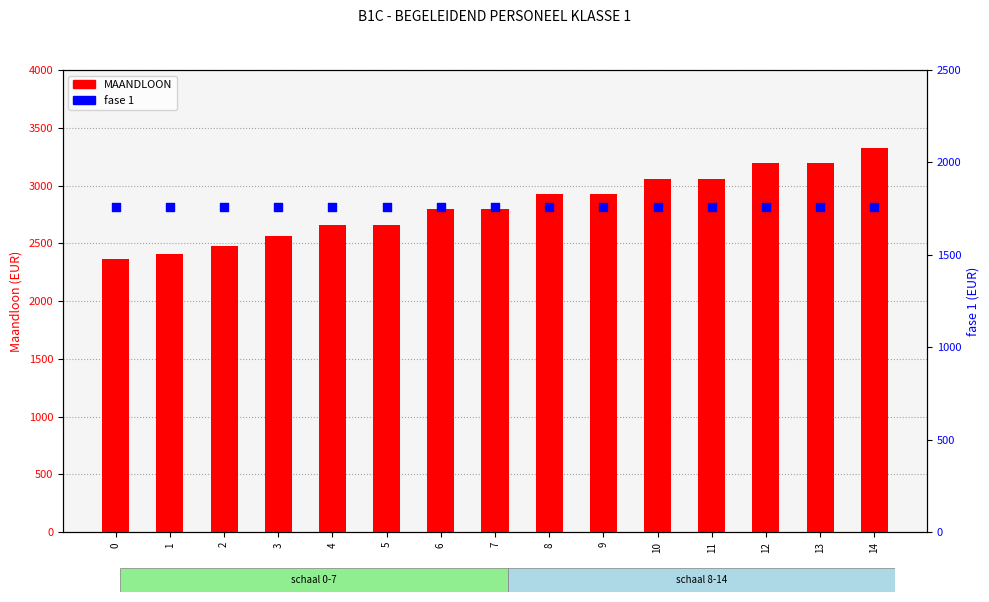

Which series has the largest Y range (max minus min)?

MAANDLOON